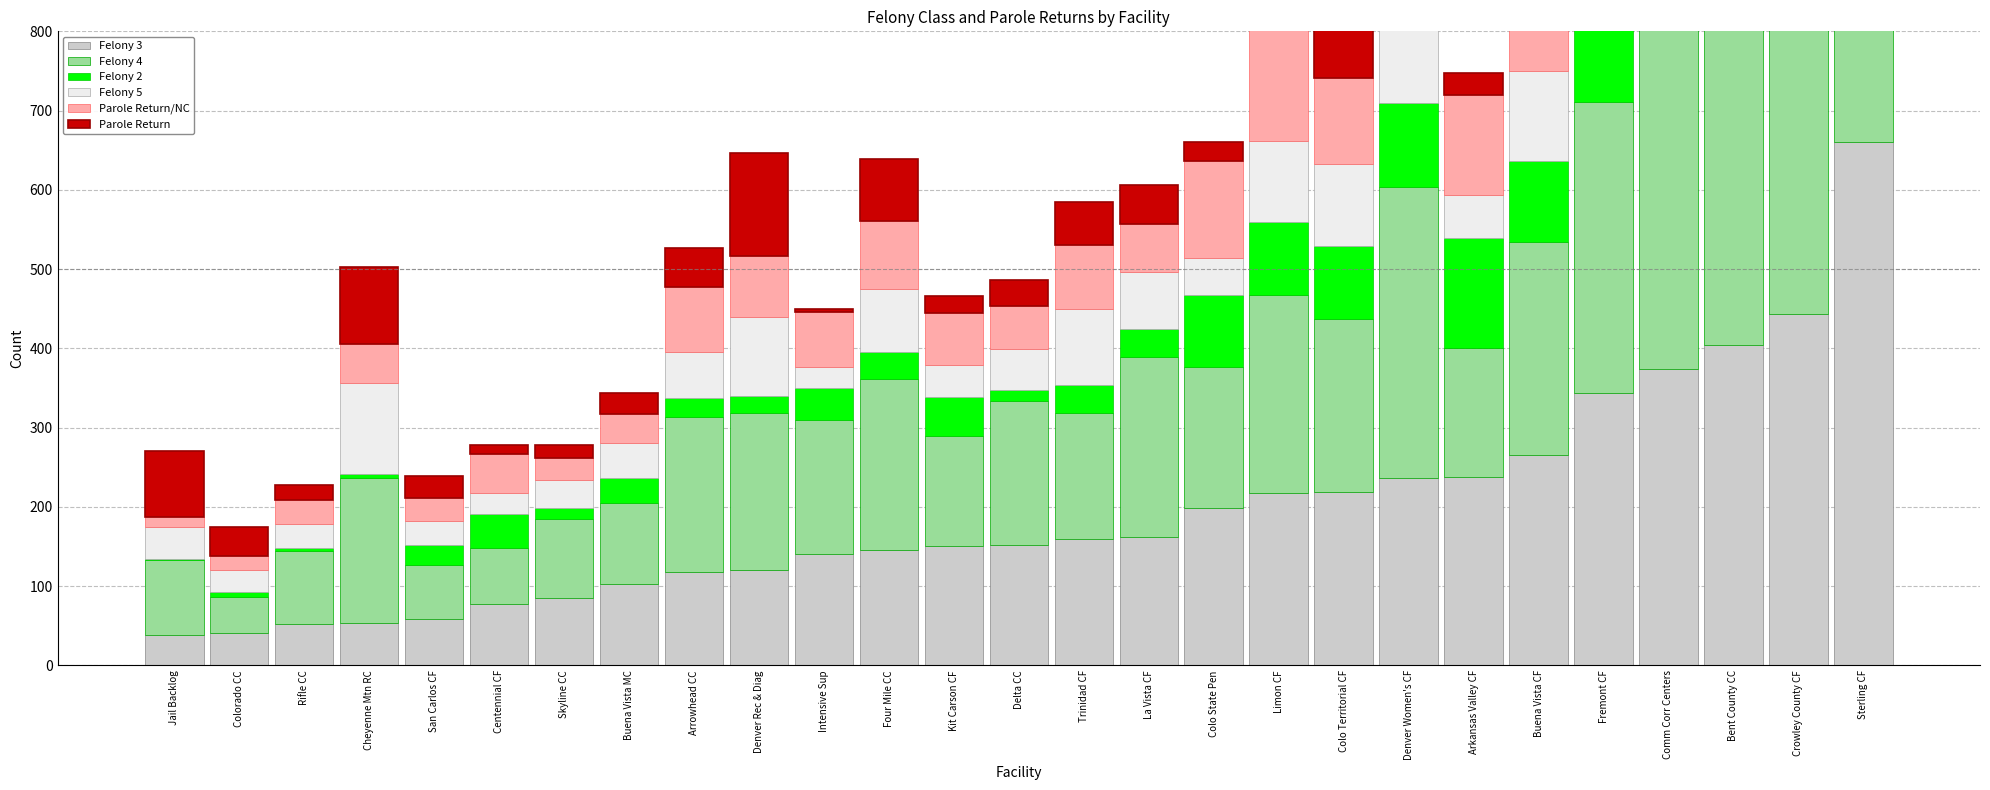

What is the label of the 9th bar from the right?

Colo Territorial CF